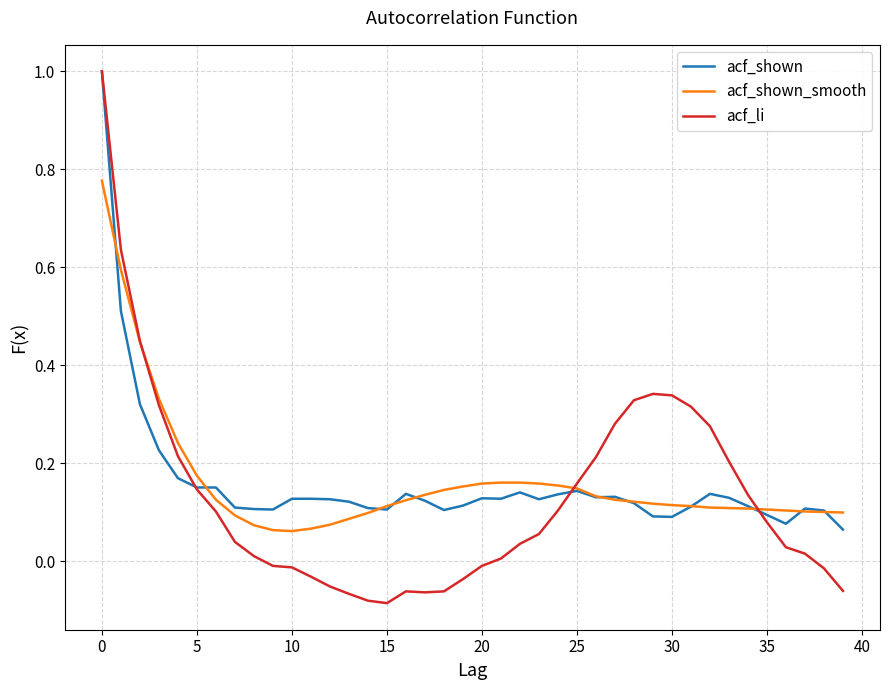

Which series has the widest spread of values?

acf_li